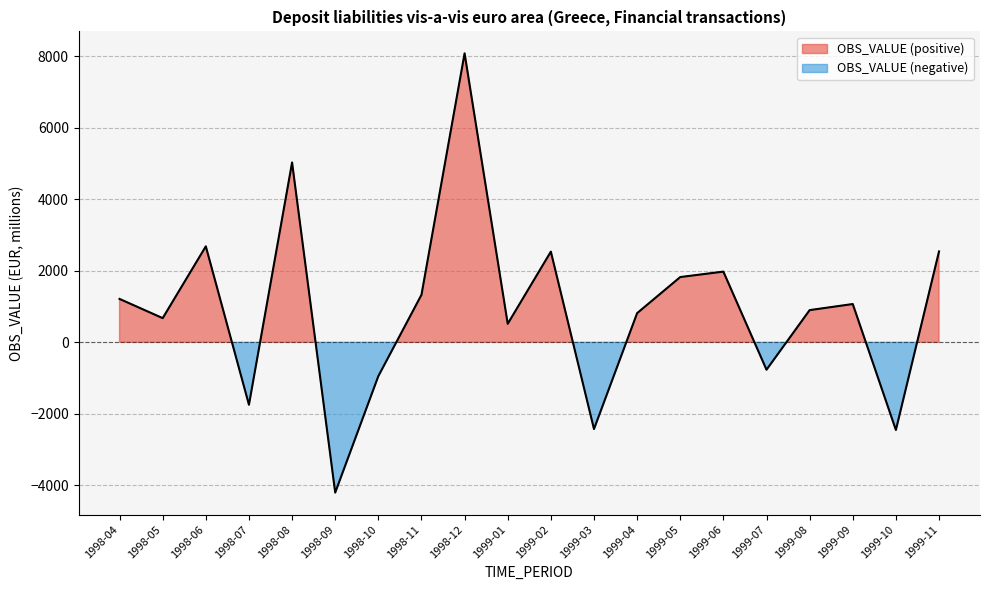

Which category has the highest value across all series?

1998-12